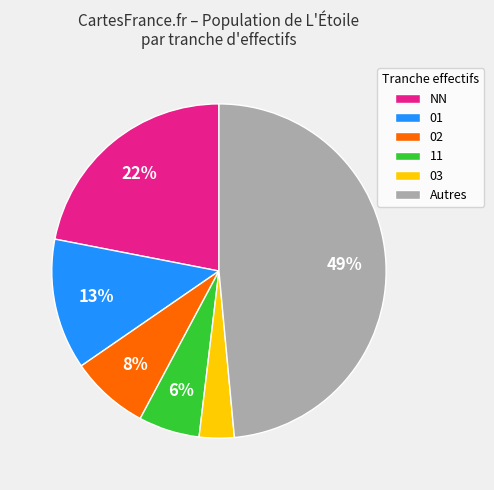

To the nearest percent, what is the average slice percentage?

17%